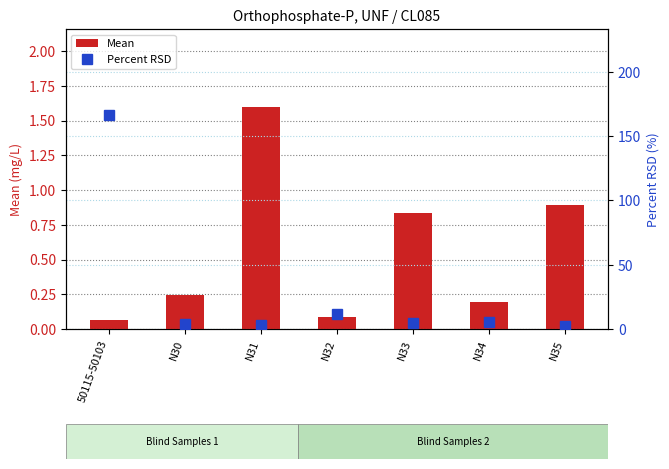

What position from the right is N35?

1